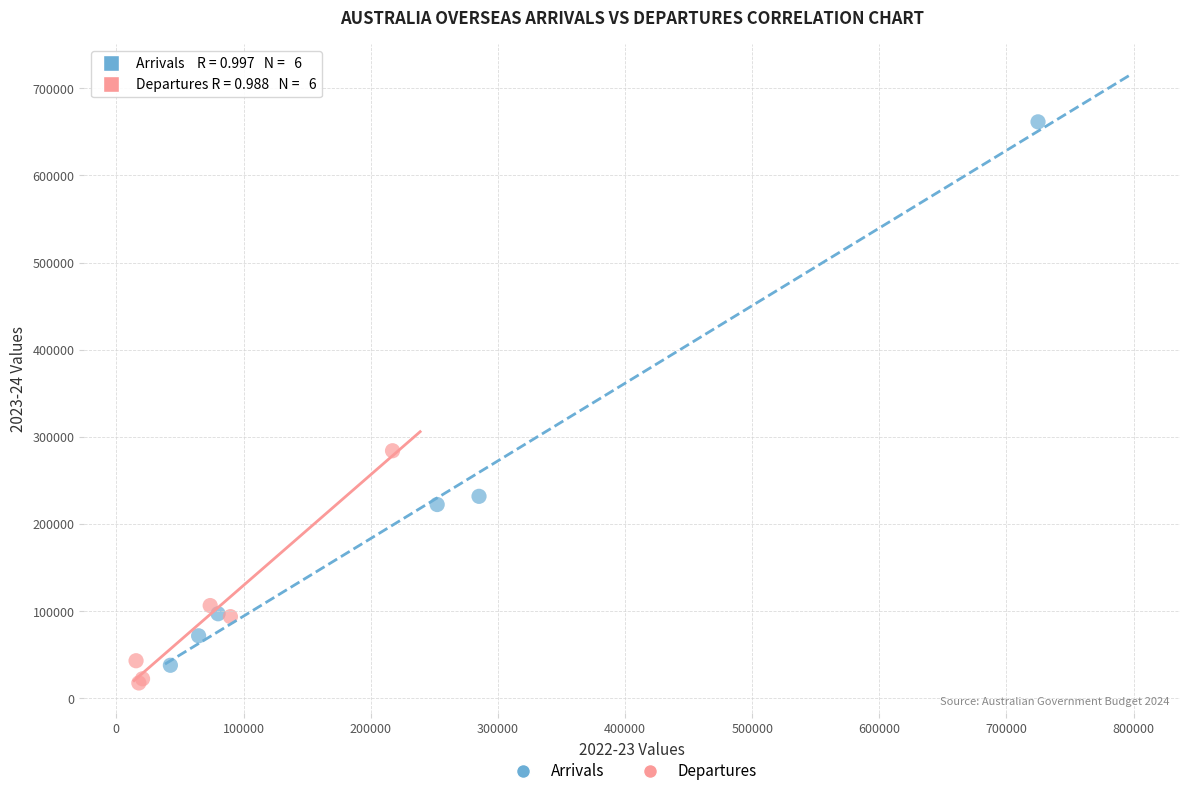

Which series contains the lowest Y value?

Departures